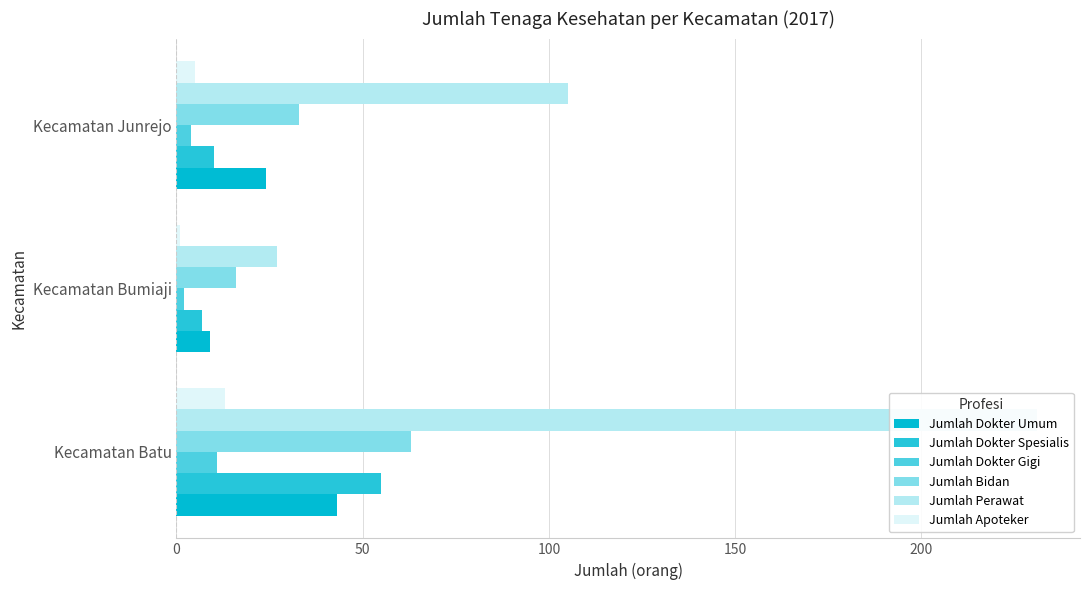

Which series has the widest spread of values?

Jumlah Perawat